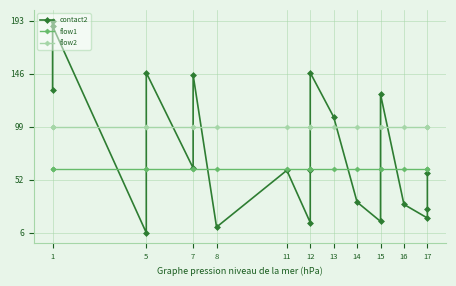

True or false: flow2 has a value of 22.0 at 11.

False